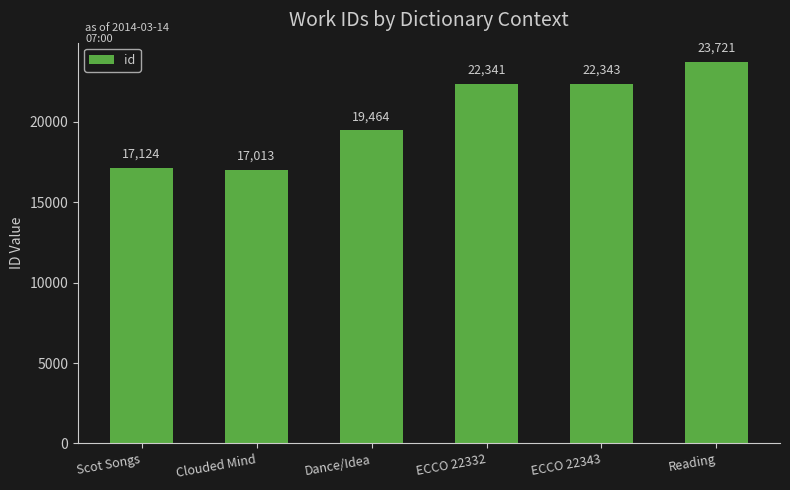

What is the value of the 3rd bar from the left?

19464